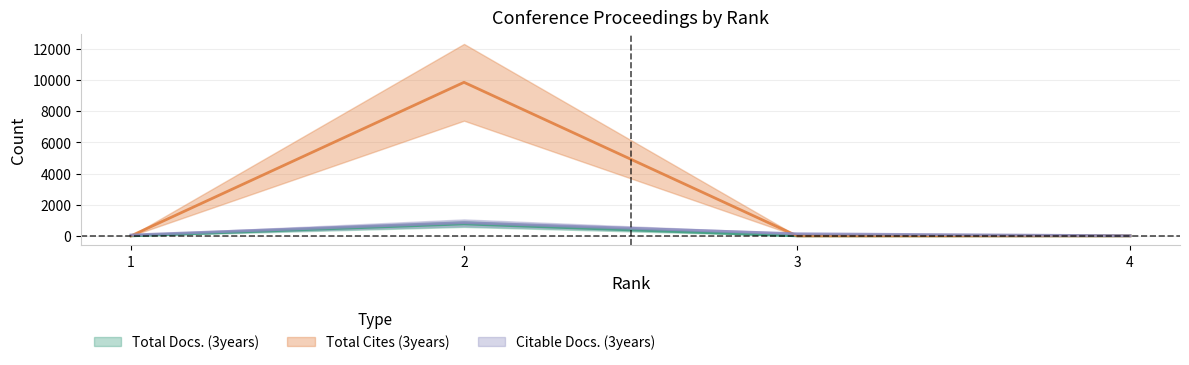

True or false: Total Cites (3years) has a value of 16803 at 2.

False